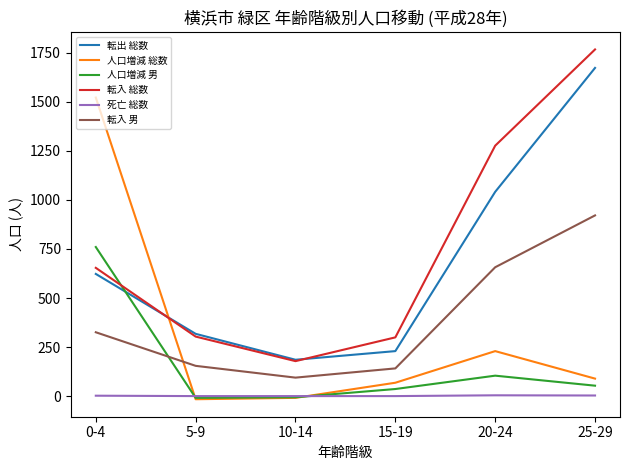

True or false: 転入 男 and 転出 総数 cross at least once.

False